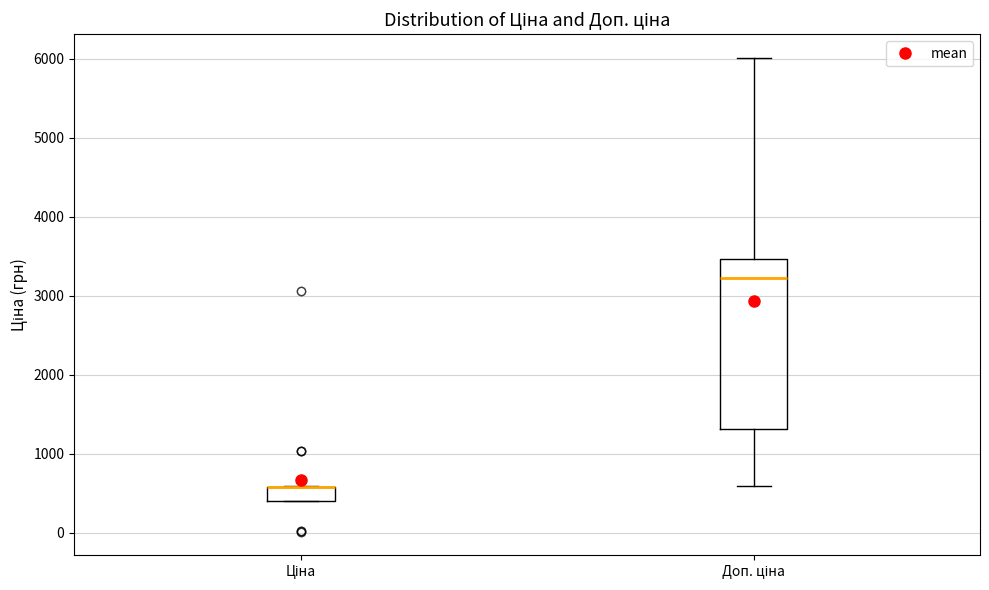

Comparing the boxes themselves (not the whiskers), which one is the tallest?

Доп. ціна